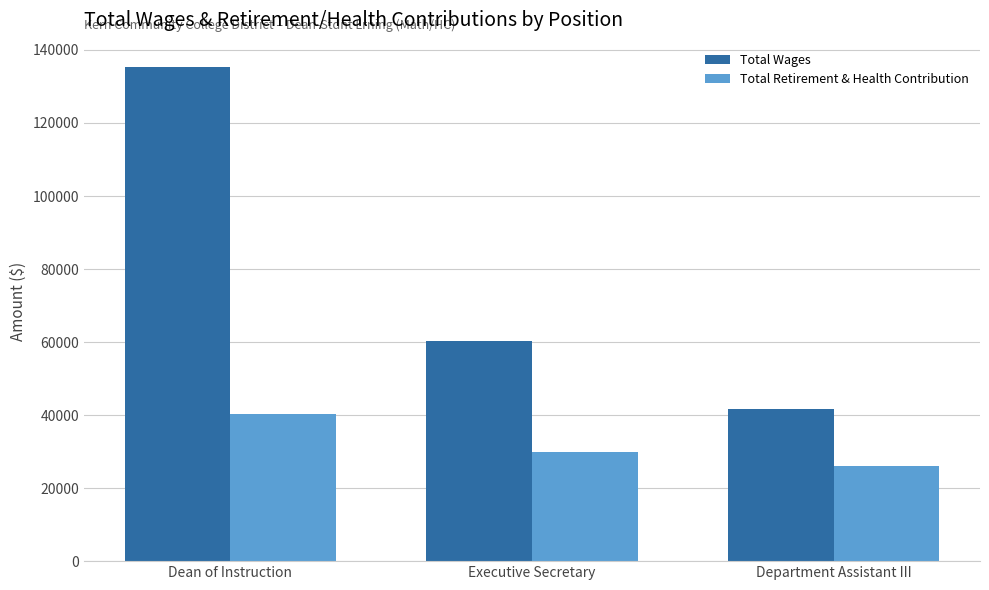

At how many categories does at least one series exceed 107125?

1